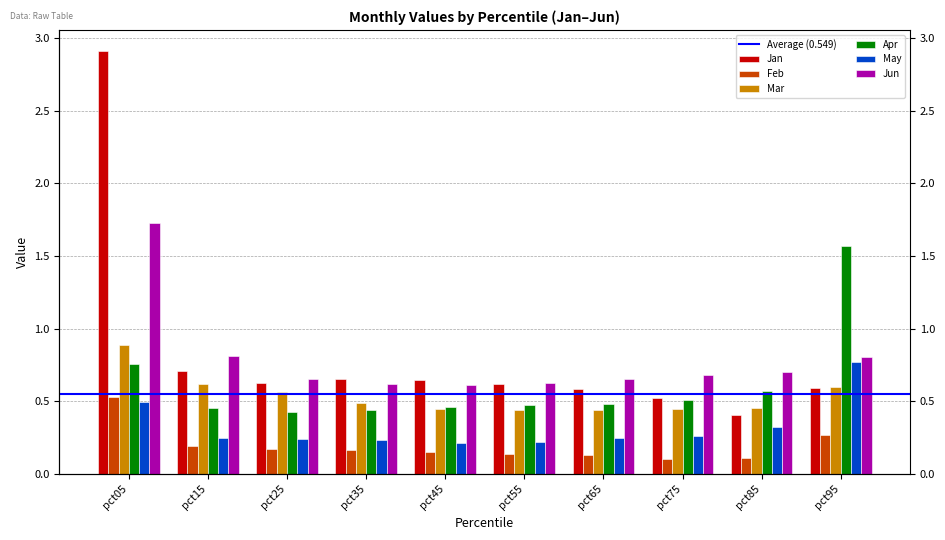

What is the difference between the highest and lowest values at pct75?

0.6